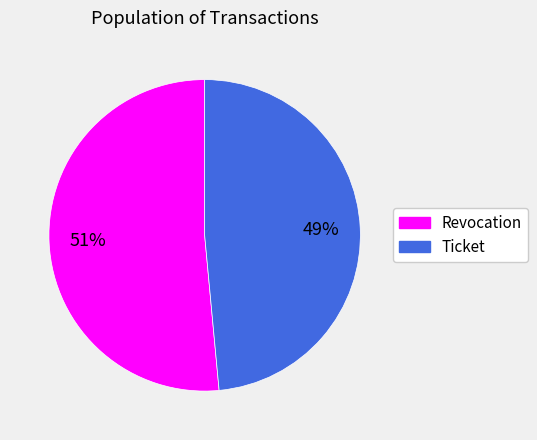

Is it true that Revocation is 66% of the pie?

False